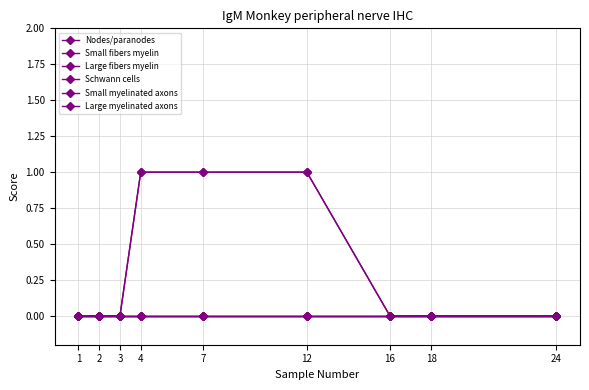

True or false: Nodes/paranodes and Small myelinated axons intersect in this chart.

False